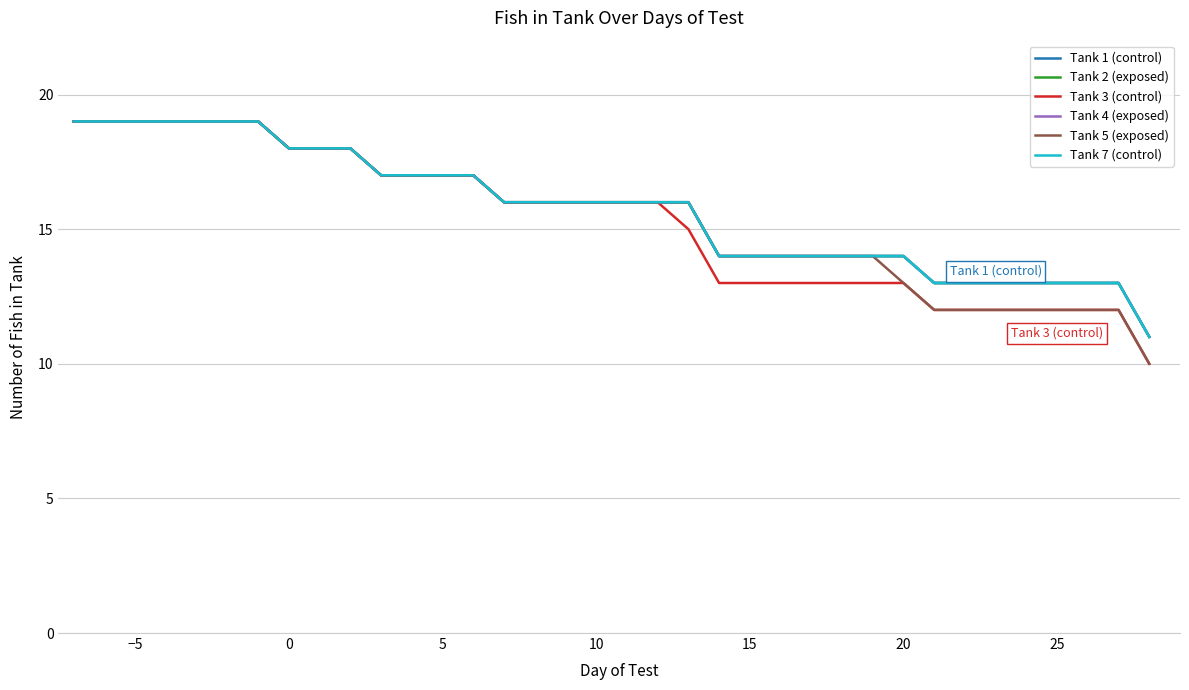

Is this an area chart (filled region under the line)?

No